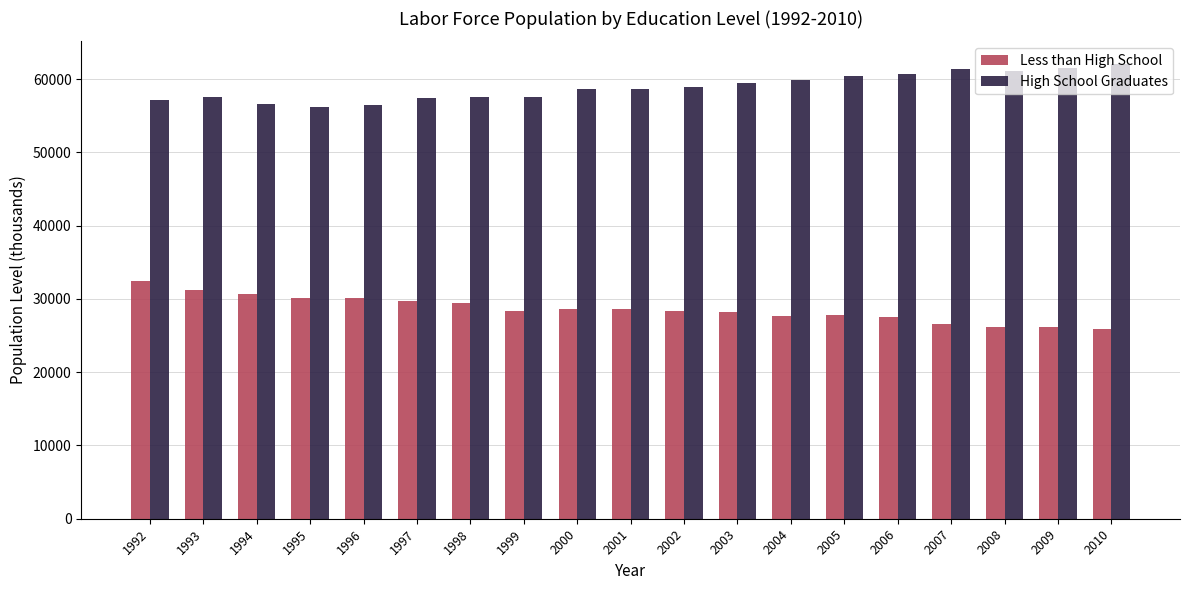

What is the difference between the maximum and minimum values in the High School Graduates series?

5898.9